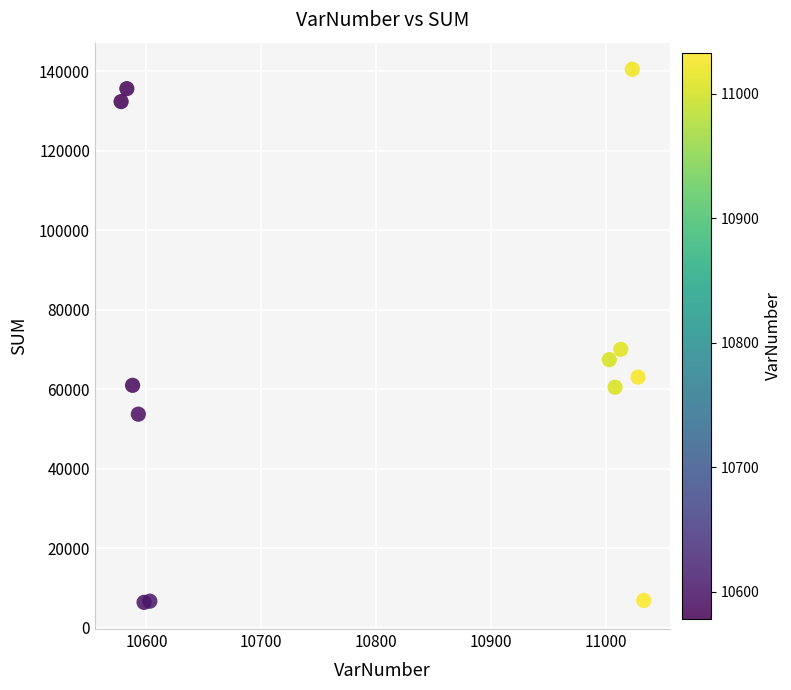

What Y value in the scatter plot is closest to 73440?

70049